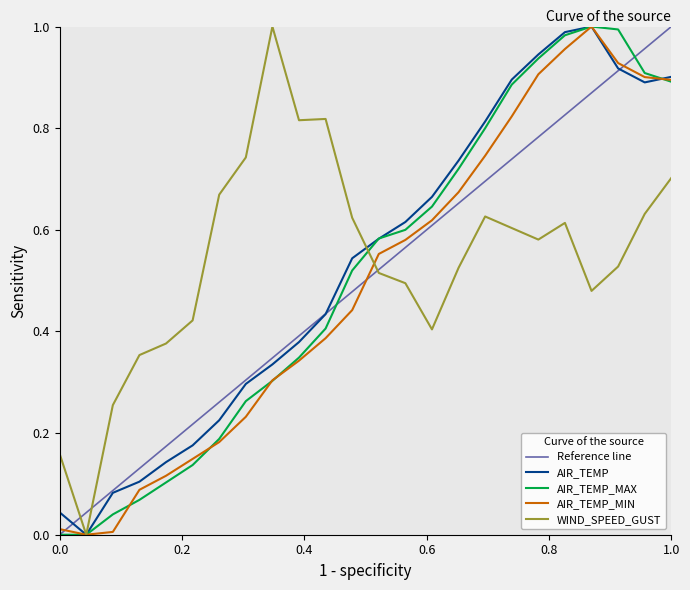

The value of Reference line at 1.0 is 1.4. True or false?

False